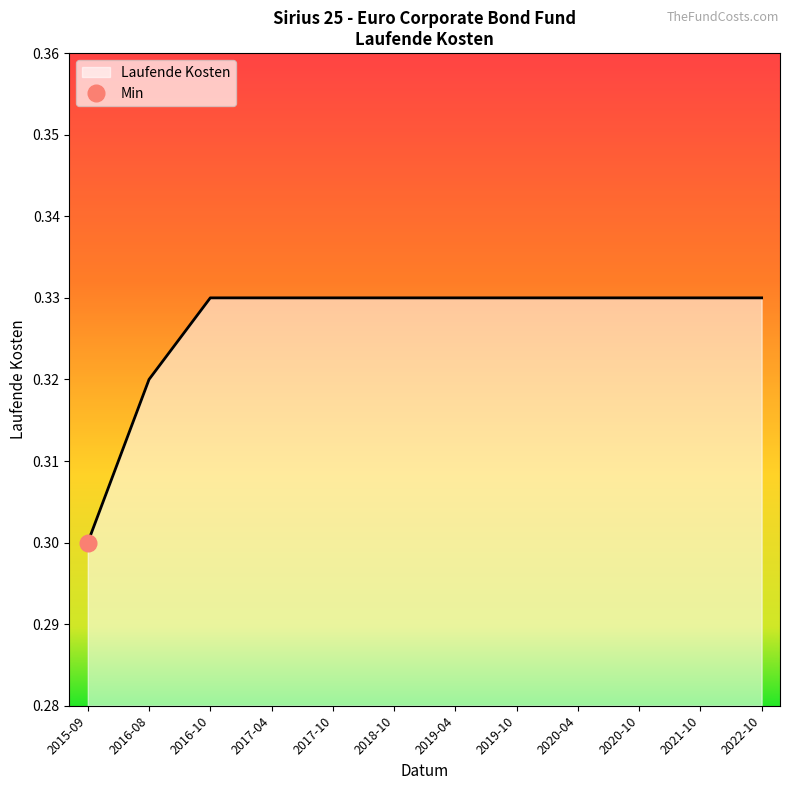

Is it true that Laufende Kosten equals 0.5 at 2016-08?

False